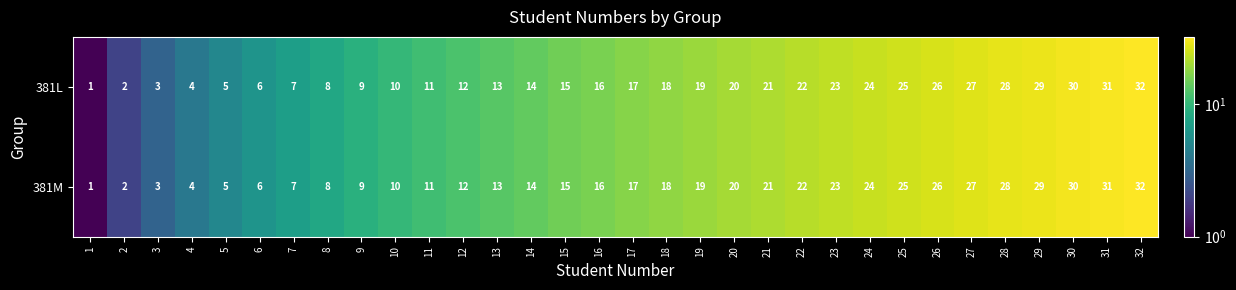

What is the difference between the second highest and minimum values in the 381M series?

30